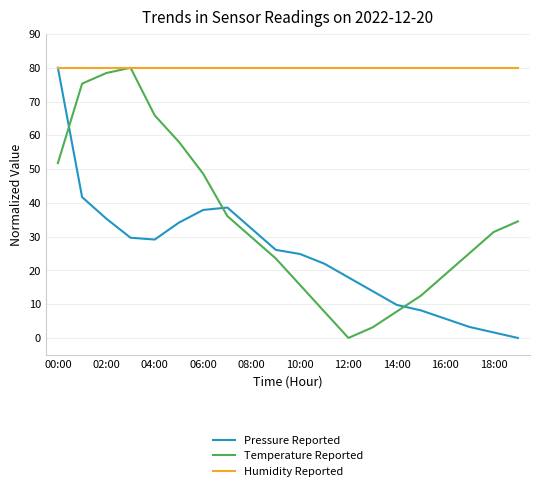

How many positive values does the Temperature Reported series have?

19